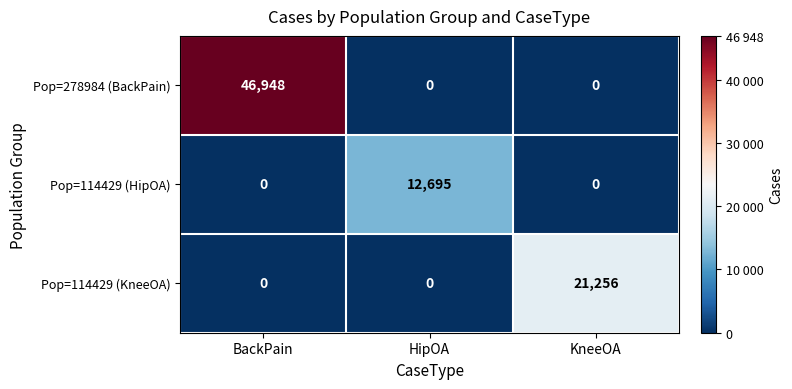

At which label does Pop=114429 (KneeOA) reach its peak?

KneeOA